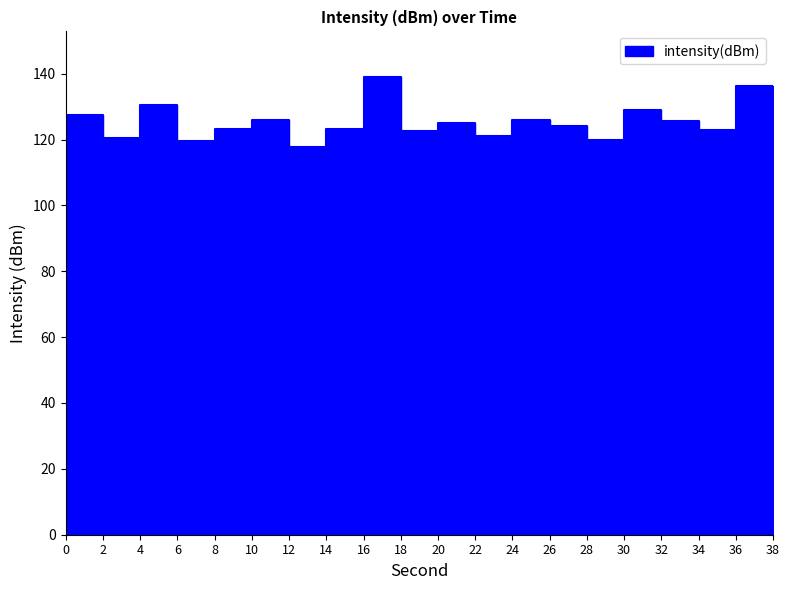

Which has a higher value, 20 or 8?

20